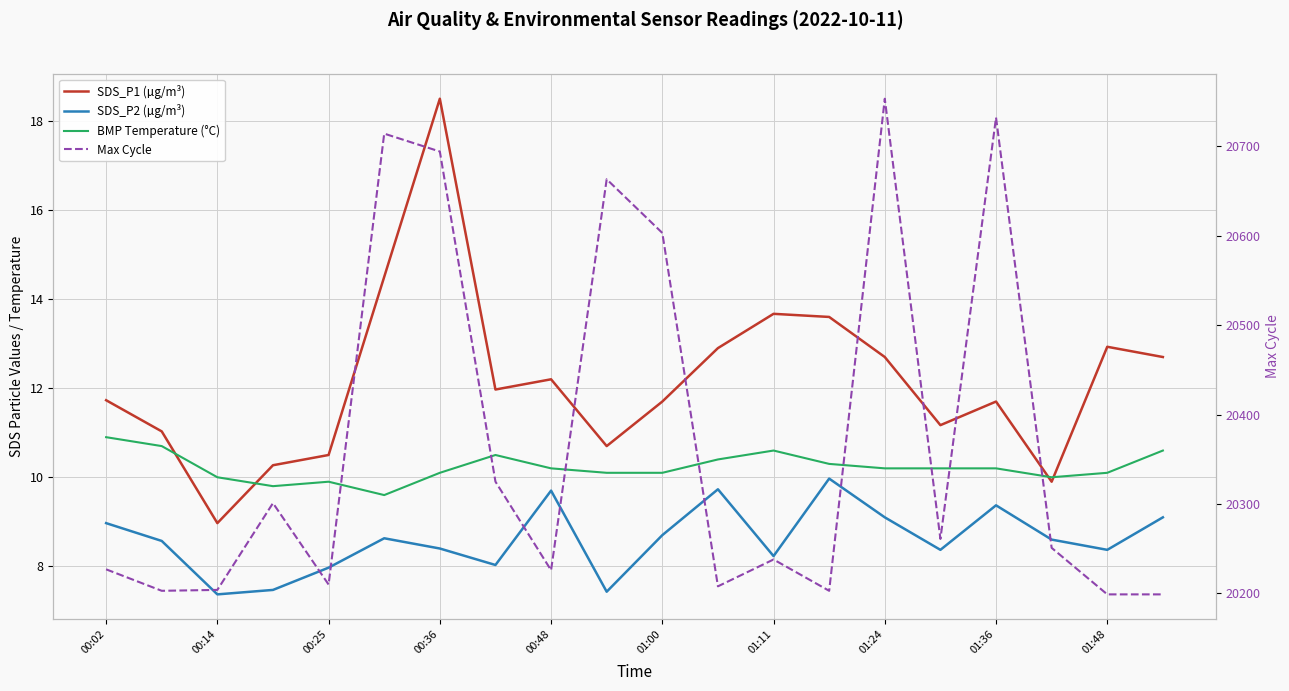

How many values in the SDS_P2 (µg/m³) series exceed 8?

16